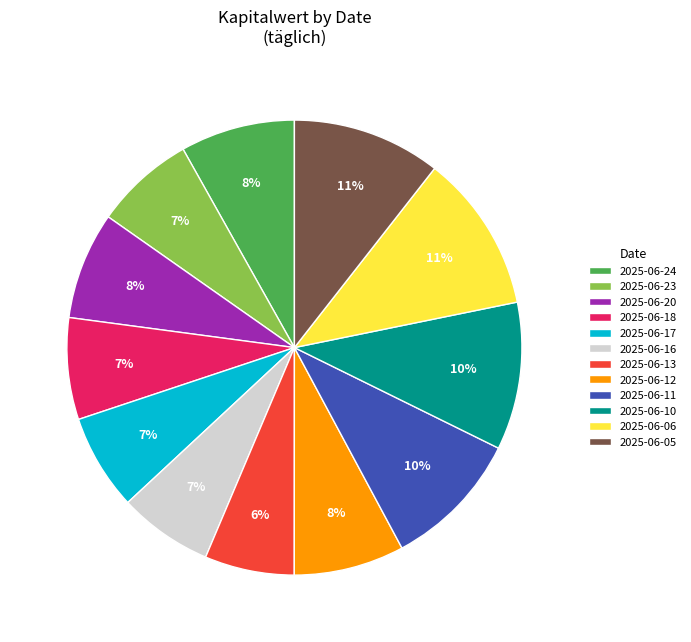

Is 2025-06-05 the majority of the pie?

No